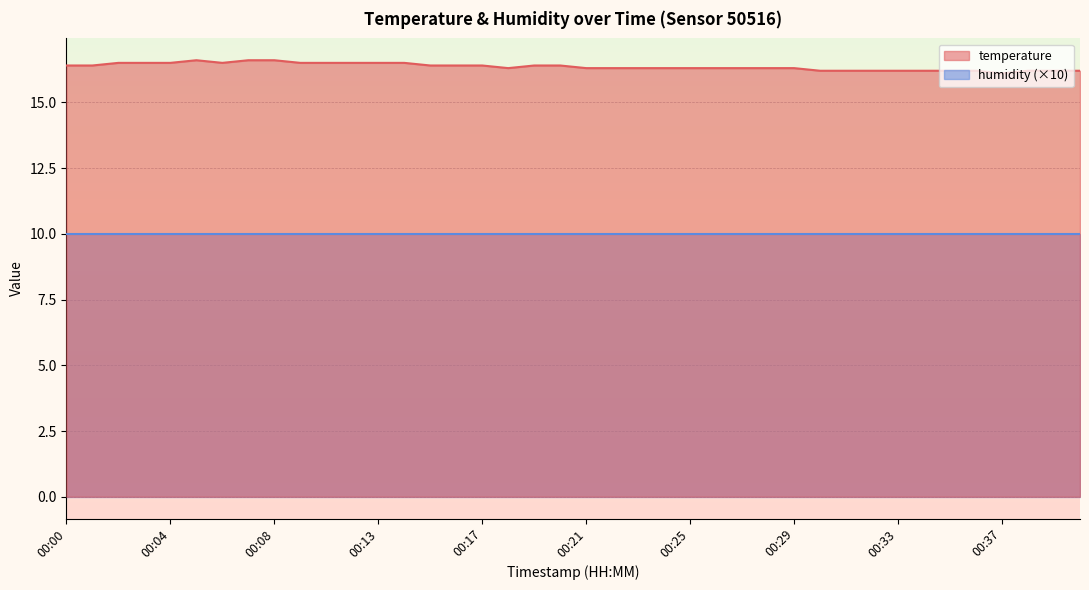

What value does the data have at 00:04?

16.5